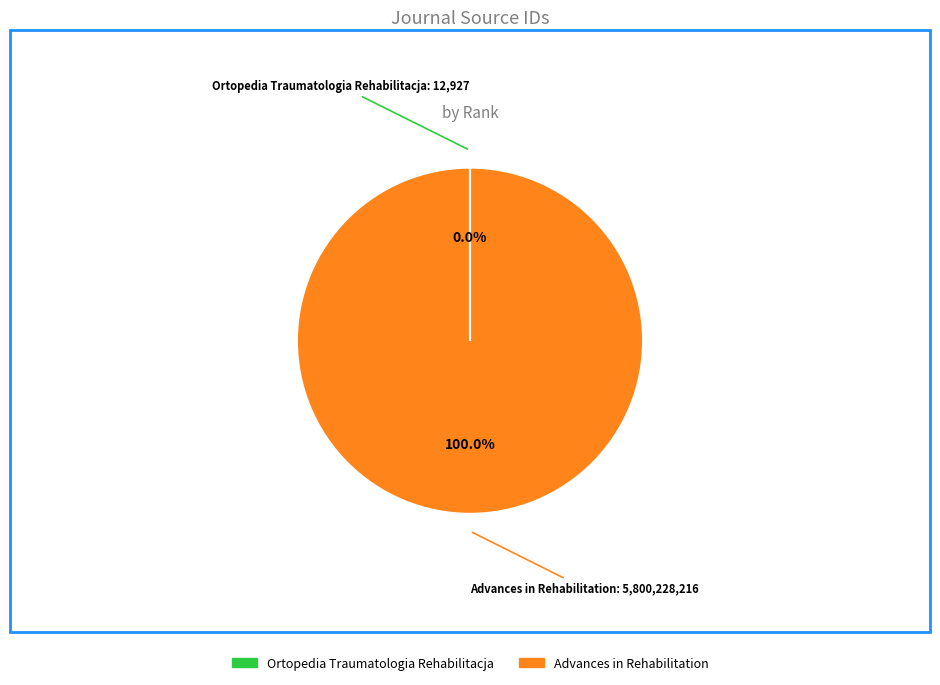

What is the majority slice?

Advances in Rehabilitation